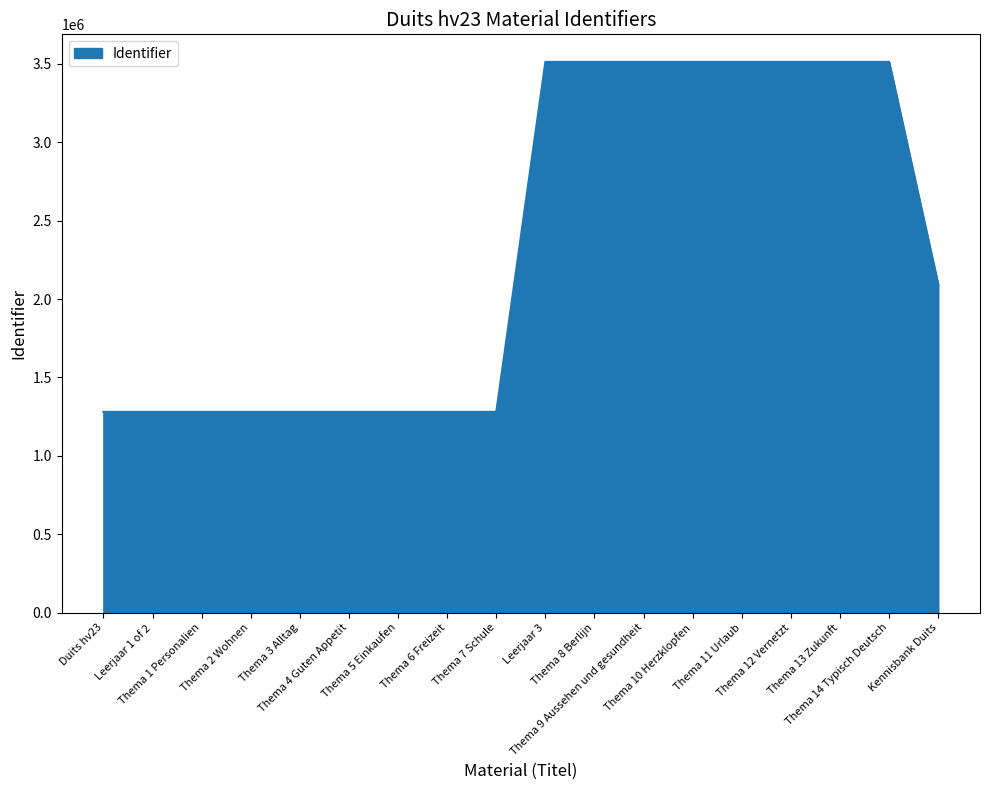

The value at Thema 3 Alltag is 716069. True or false?

False